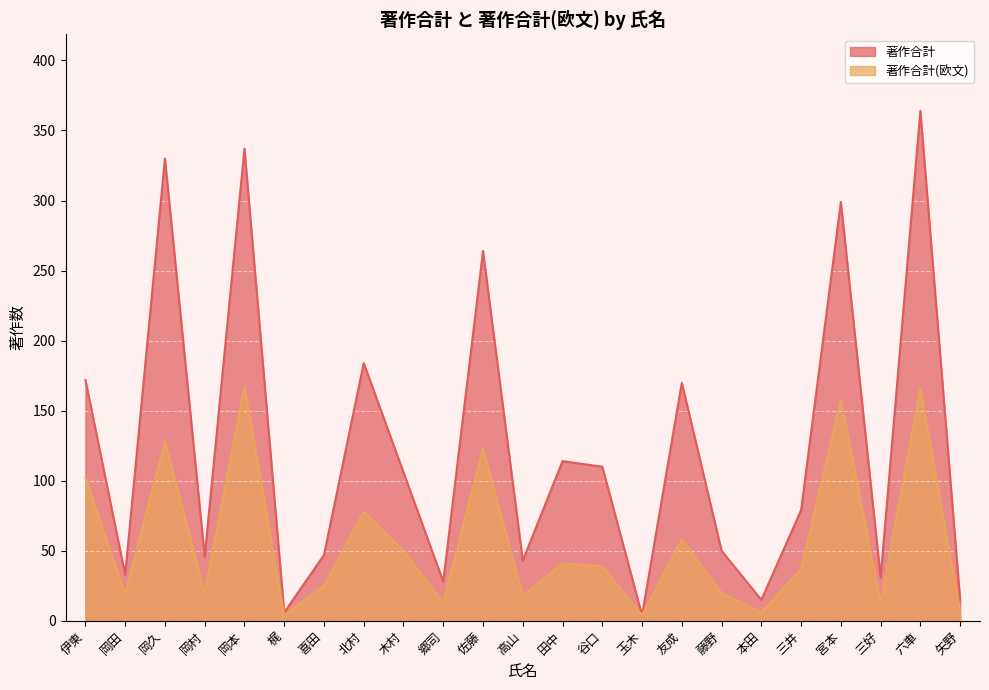

Where is 著作合計(欧文) nearest to the value 85?

北村